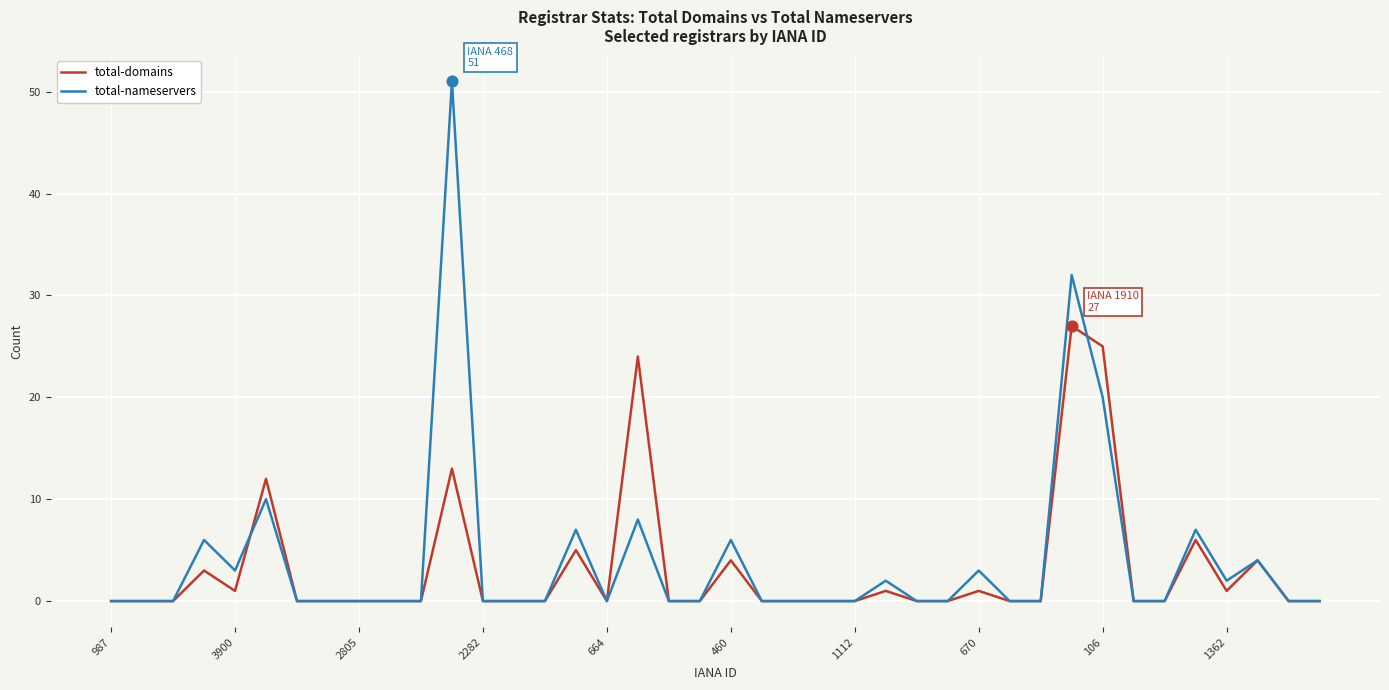

Which series has the widest spread of values?

total-nameservers